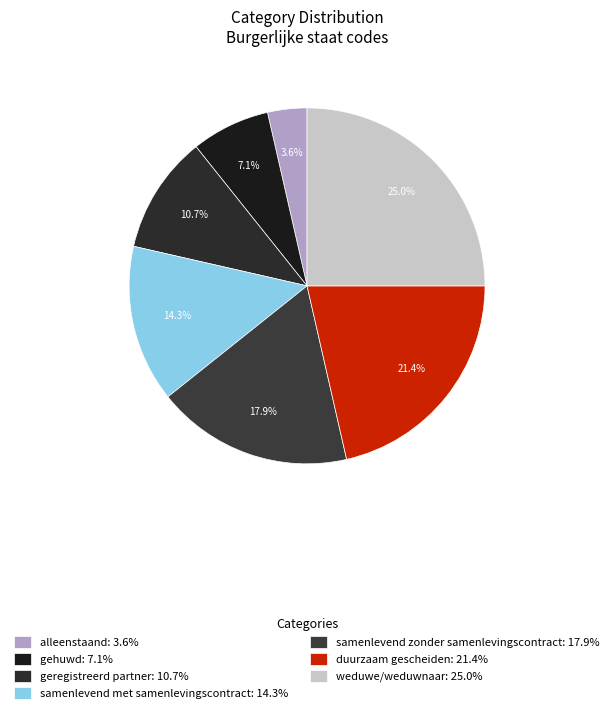

Rank the categories by value from lowest to highest.

alleenstaand, gehuwd, geregistreerd partner, samenlevend met samenlevingscontract, samenlevend zonder samenlevingscontract, duurzaam gescheiden, weduwe/weduwnaar